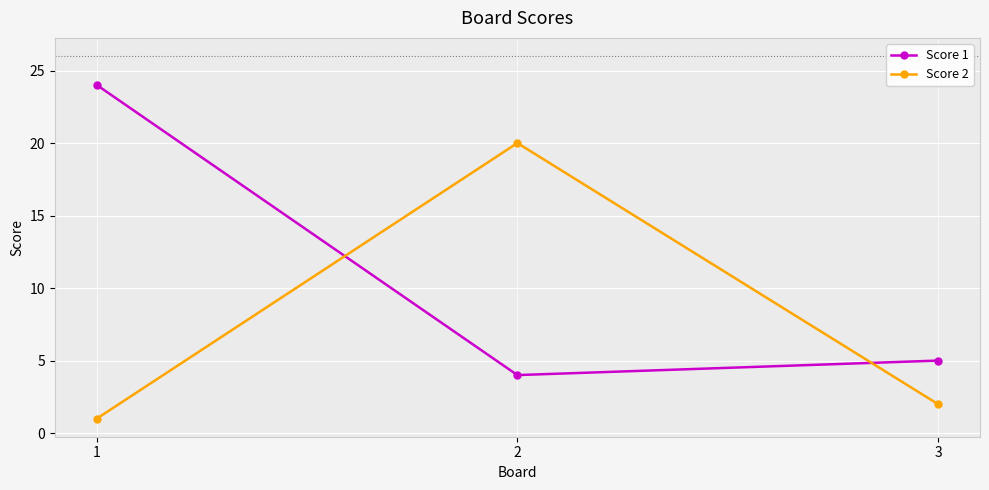

What is the minimum value shown in the chart?

1